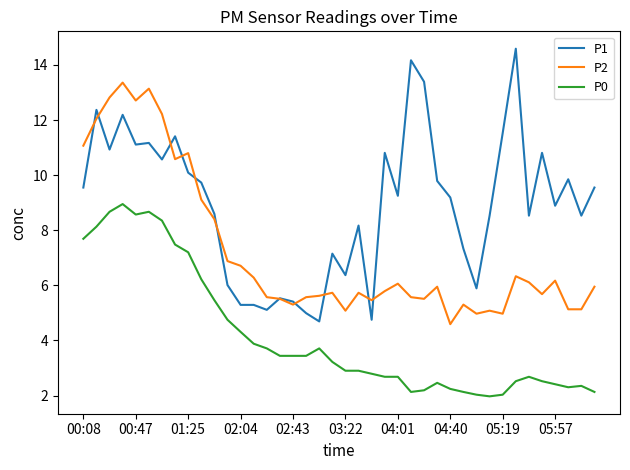

Which series has the widest spread of values?

P1